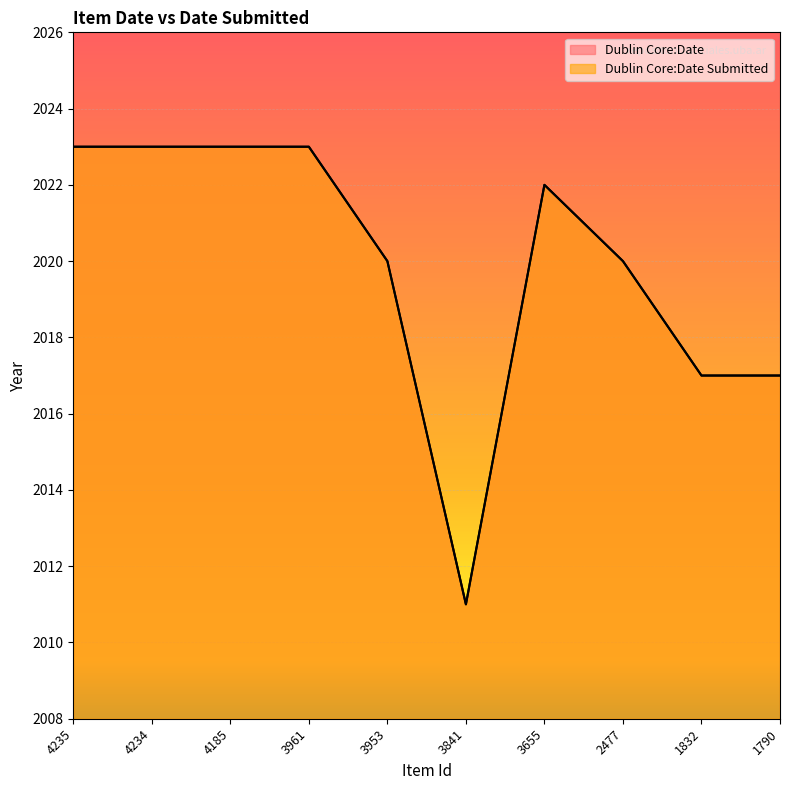

True or false: Dublin Core:Date and Dublin Core:Date Submitted cross at least once.

False